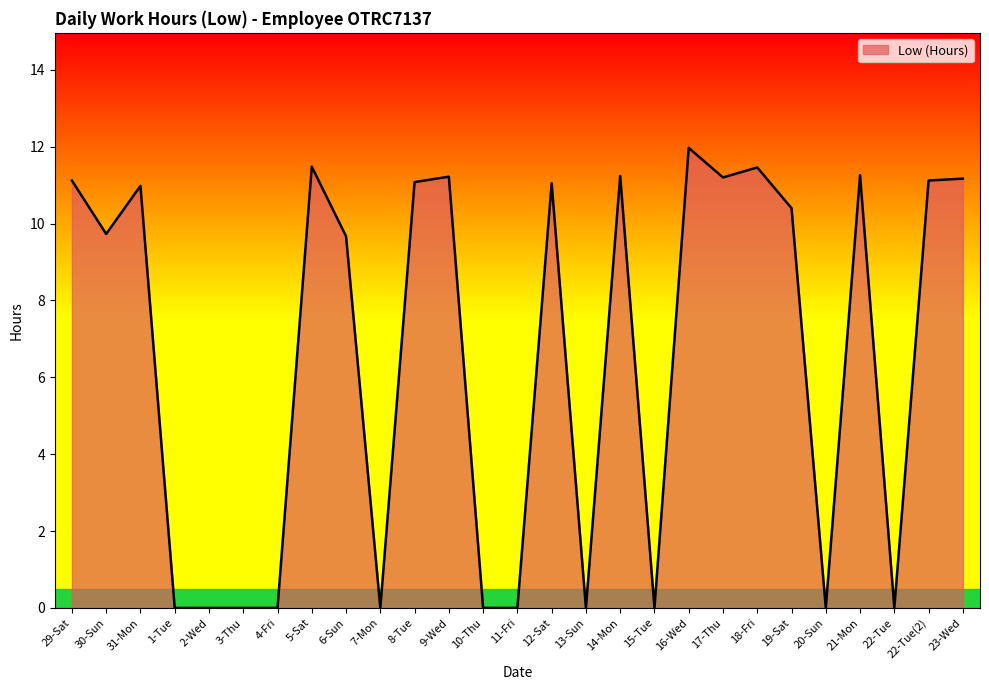

At which category does the chart reach its peak across all series?

16-Wed